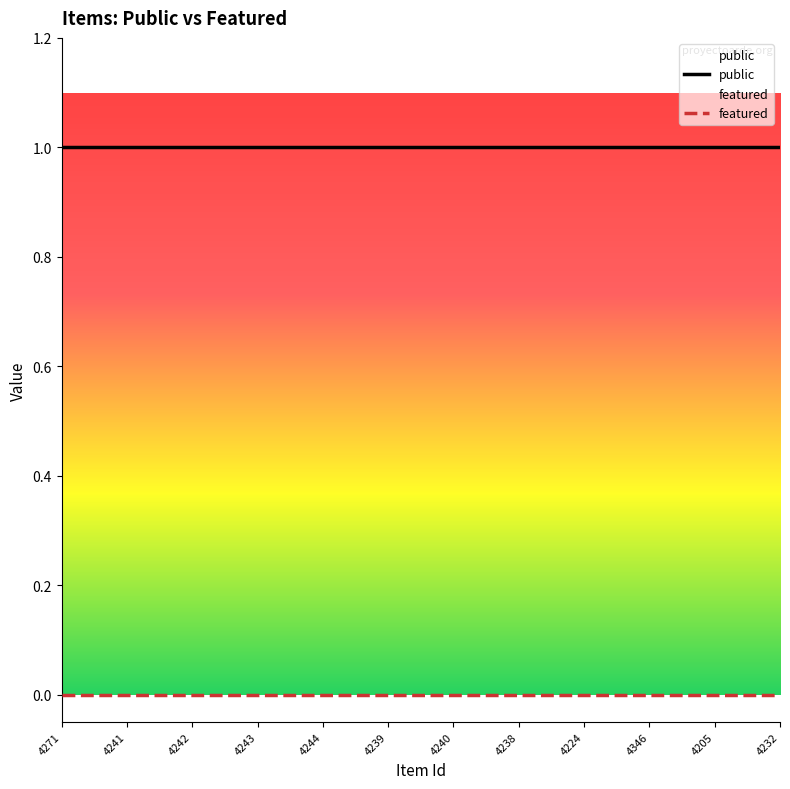

Reading left to right, list all the values displayed in this chart.

public: 4271=1	4241=1	4242=1	4243=1	4244=1	4239=1	4240=1	4238=1	4224=1	4346=1	4205=1	4232=1
featured: 4271=0	4241=0	4242=0	4243=0	4244=0	4239=0	4240=0	4238=0	4224=0	4346=0	4205=0	4232=0